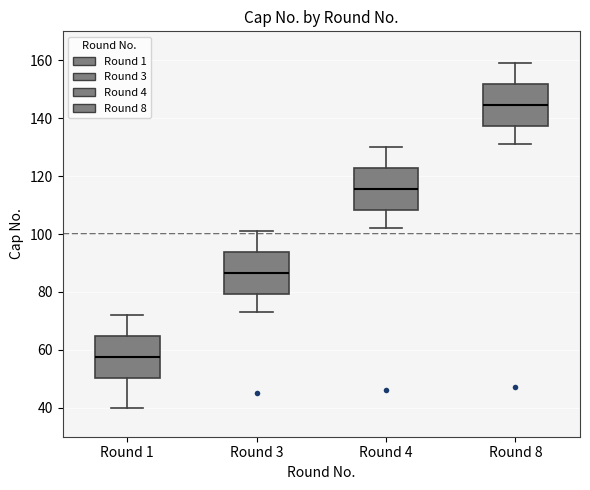

Reading left to right, read every box against the y-axis: the position of its median line, the range the box covers, and the ends of its whiskers. The values are not printed on the chart, so give them approximately, as read against the axis.

Round 1: median 58, box 50 to 64, whiskers 40 to 72
Round 3: median 86, box 80 to 94, whiskers 74 to 102
Round 4: median 116, box 108 to 122, whiskers 102 to 130
Round 8: median 144, box 138 to 152, whiskers 132 to 160